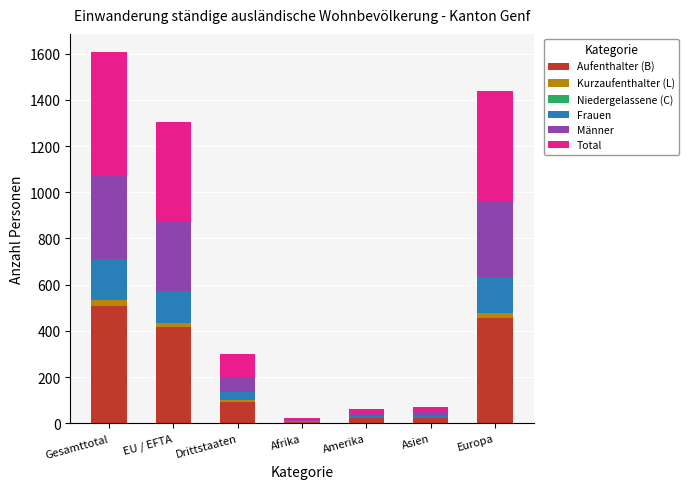

At which category is the sum across all series the highest?

Gesamttotal